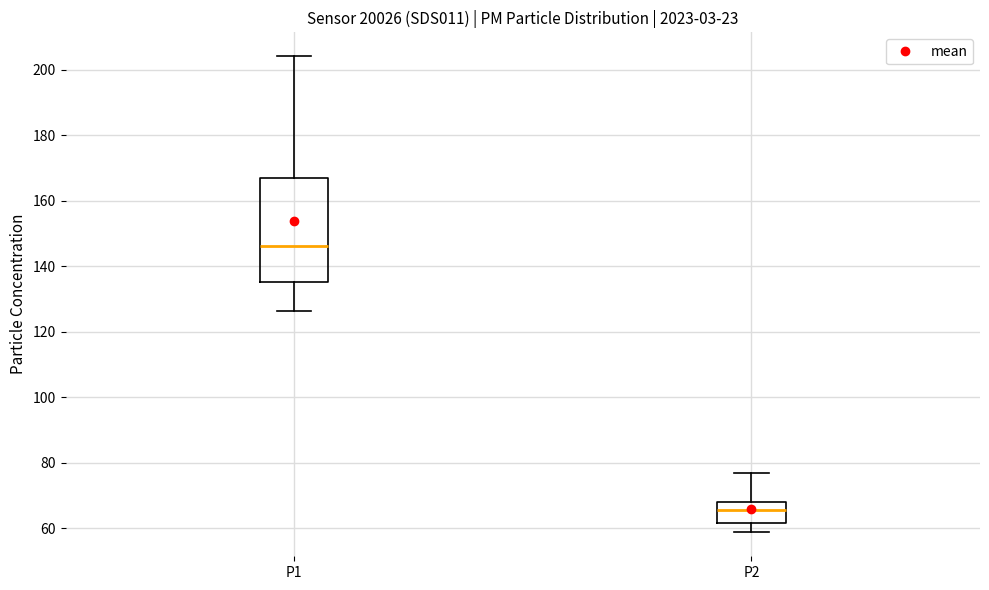

Which box has the highest median line?

P1